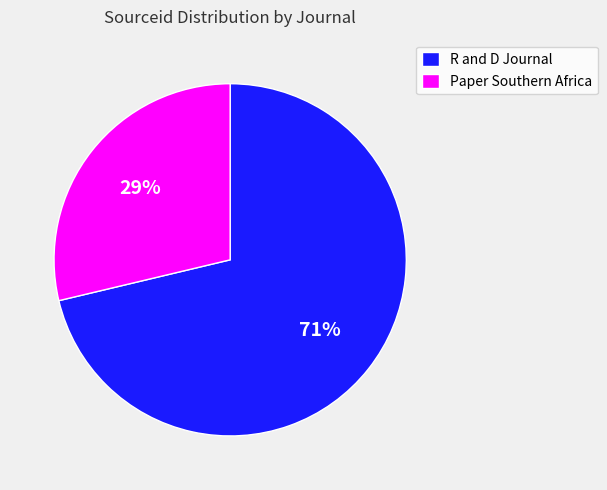

Is there any slice that represents more than half of the pie?

Yes